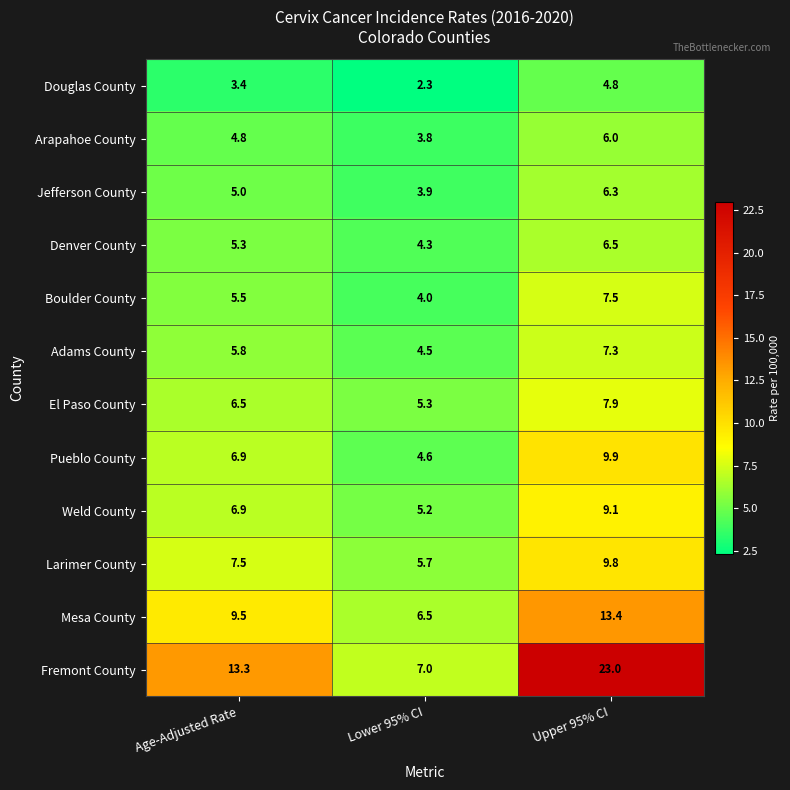

At which label is Jefferson County closest to 5?

Age-Adjusted Rate